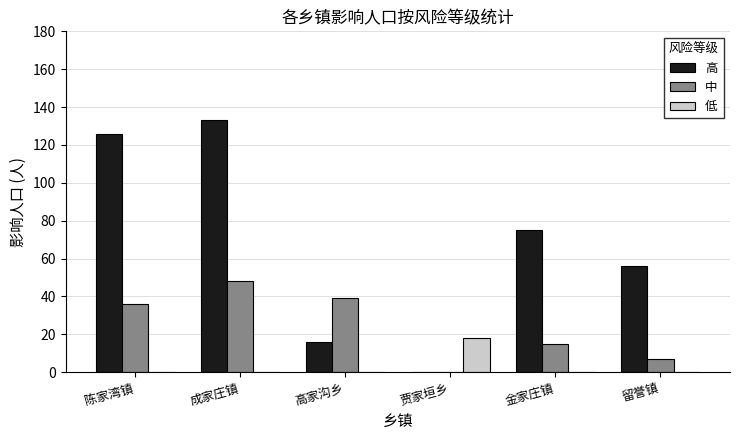

Reading left to right, what are all the values shown in this chart?

高: 126	133	16	0	75	56
中: 36	48	39	0	15	7
低: 0	0	0	18	0	0